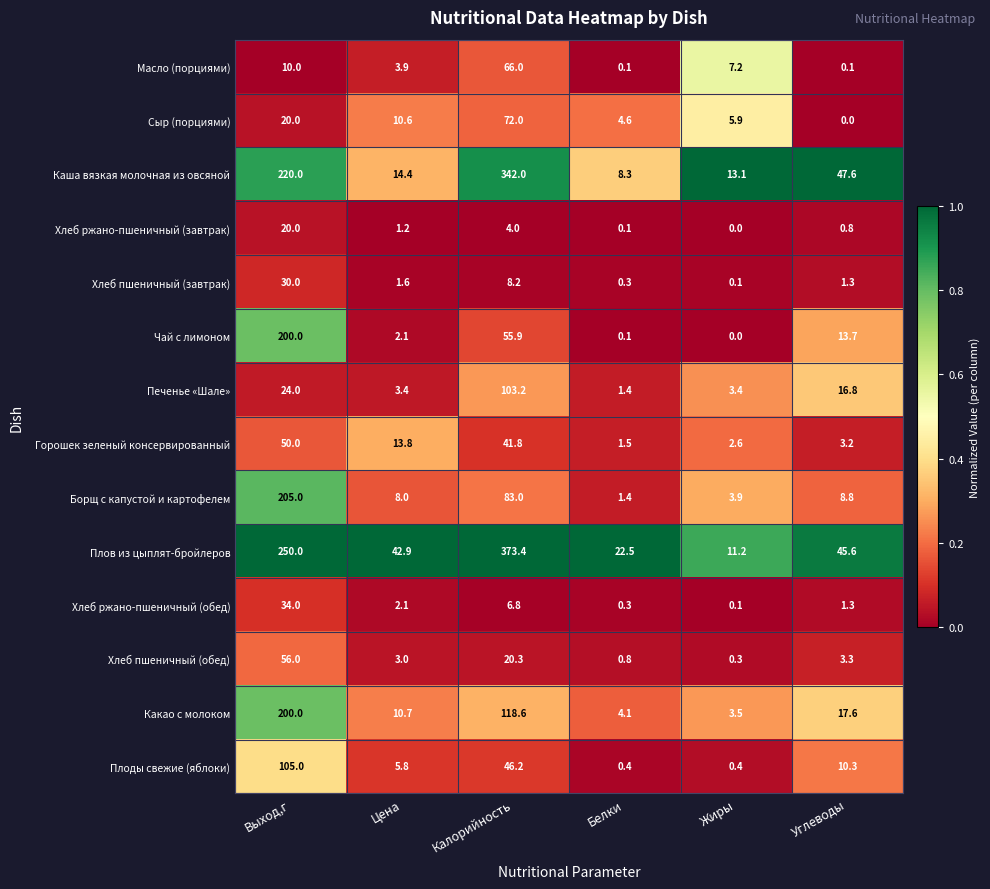

At which label does Хлеб ржано-пшеничный (обед) first exceed 2?

Выход,г